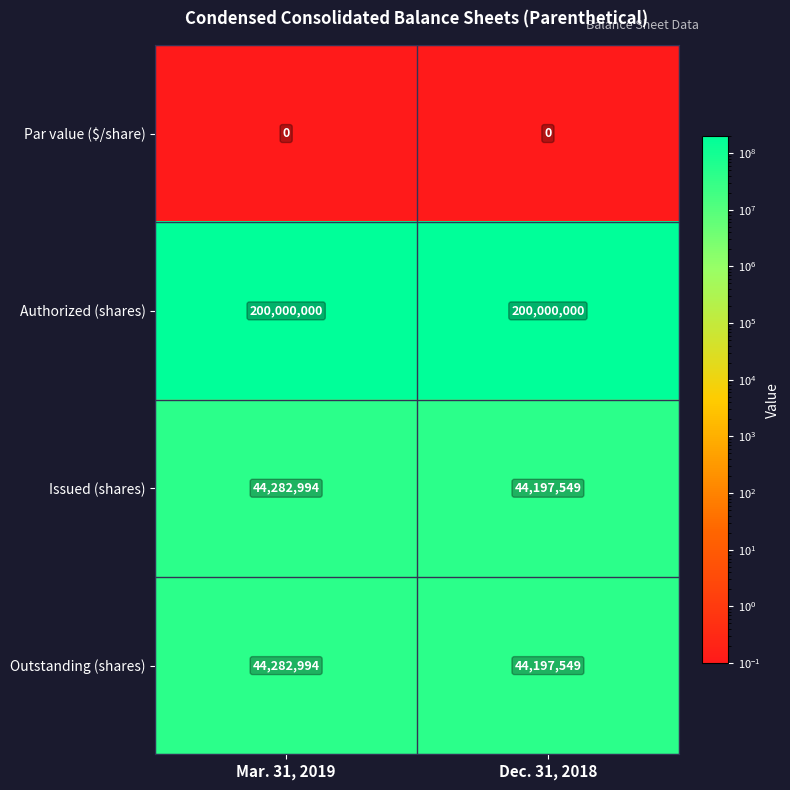

At which label does Outstanding (shares) reach its minimum?

Dec. 31, 2018